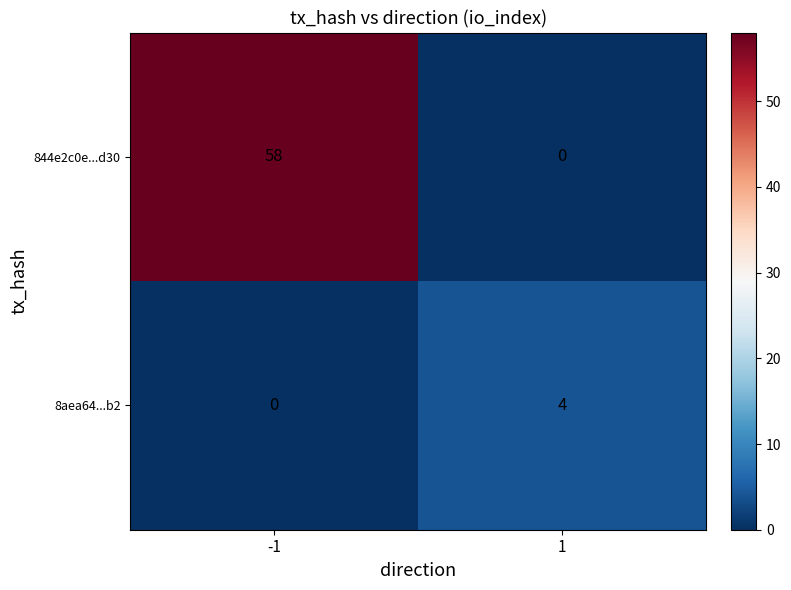

The 844e2c0e...d30 series shows 0 at 1. True or false?

True